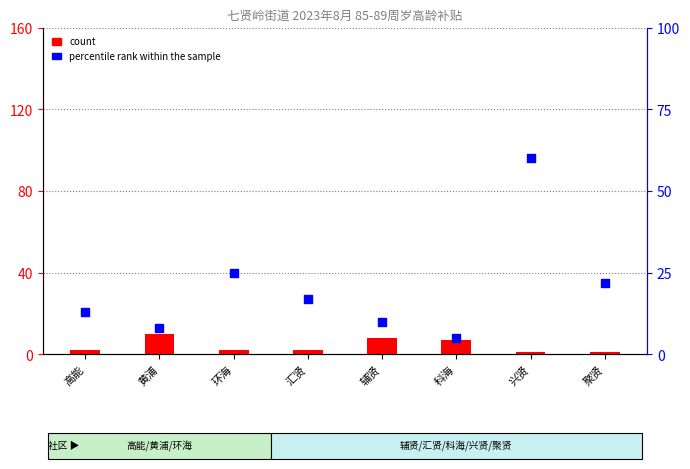

Which series has the largest total across all categories?

percentile rank within the sample